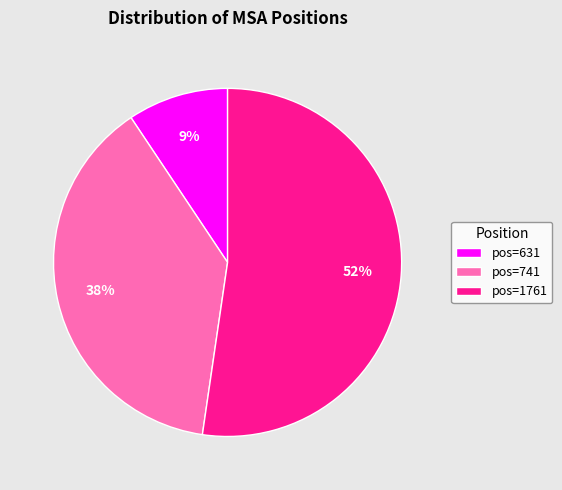

Rank the categories by value from highest to lowest.

pos=1761, pos=741, pos=631